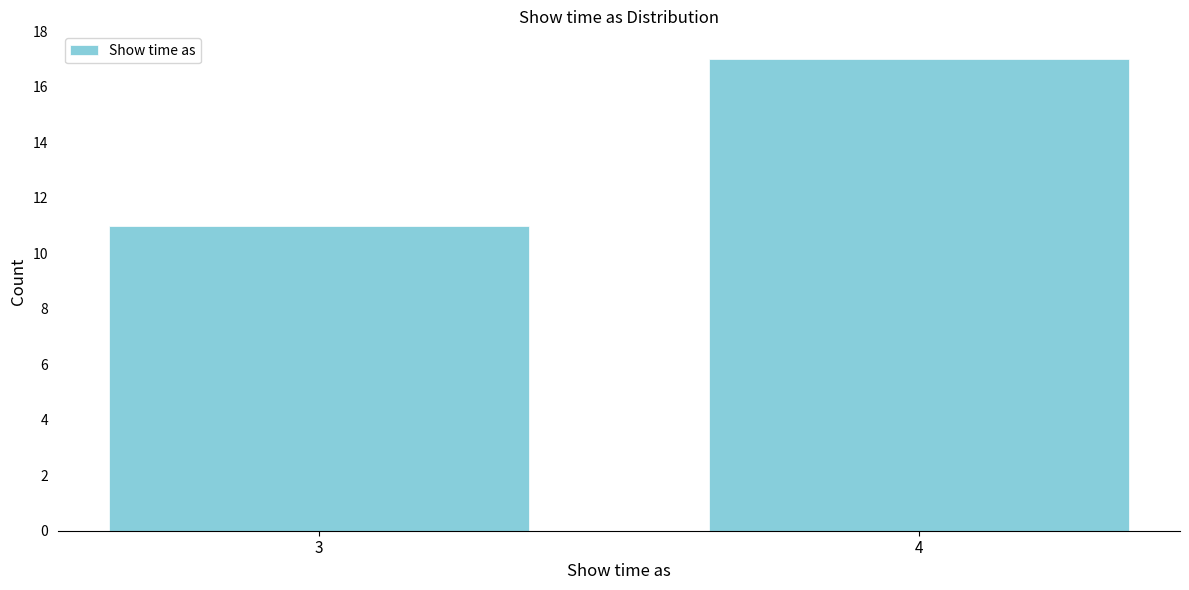

Reading left to right, what are all the values shown in this chart?

11	17